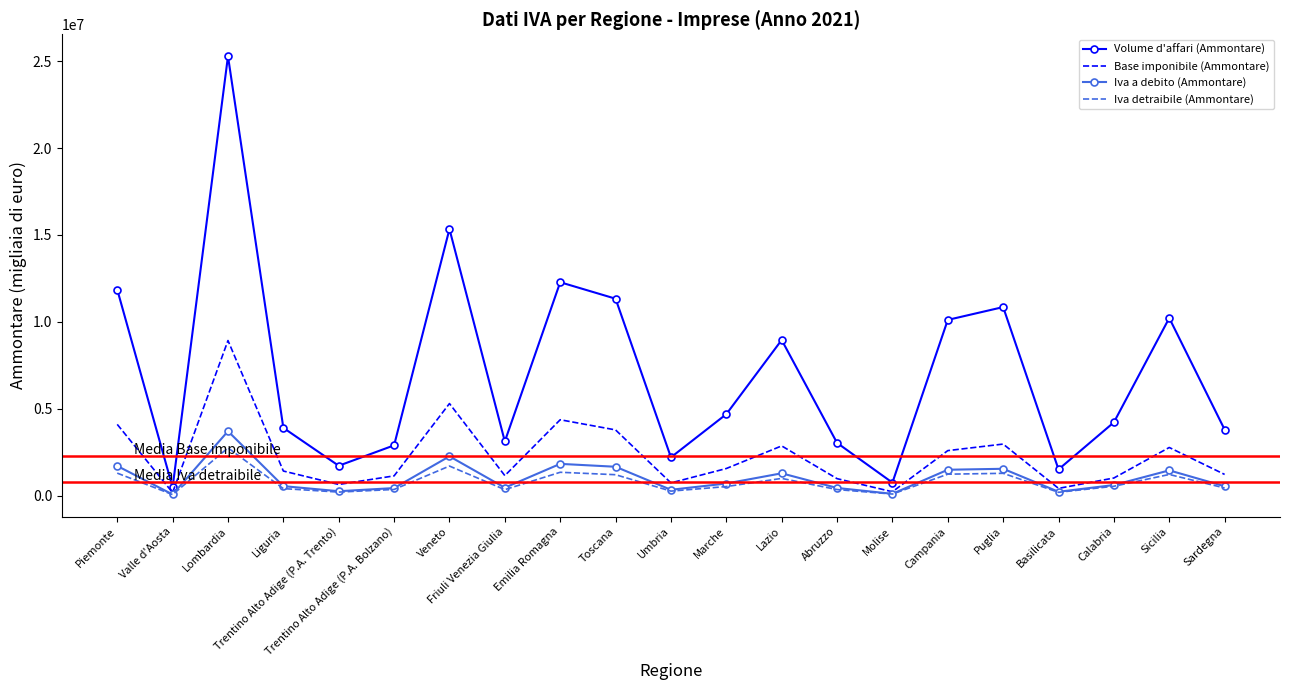

Where is Volume d'affari (Ammontare) nearest to the value 12878296?

Emilia Romagna